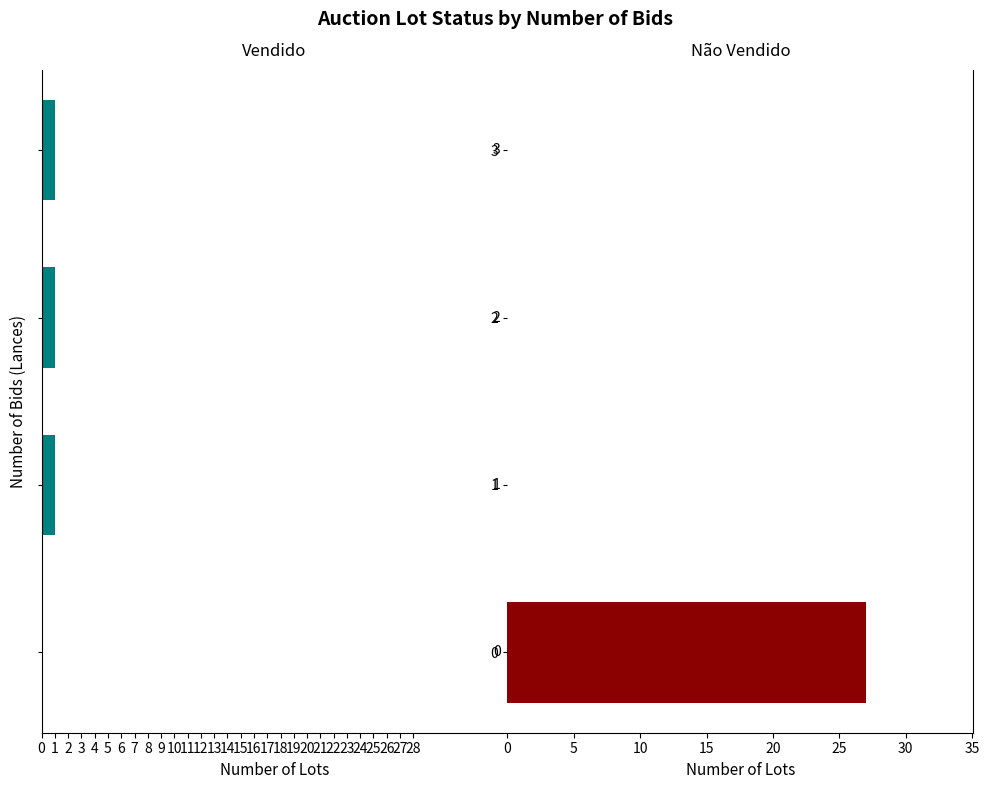

The Não vendido series shows 36 at 0. True or false?

False